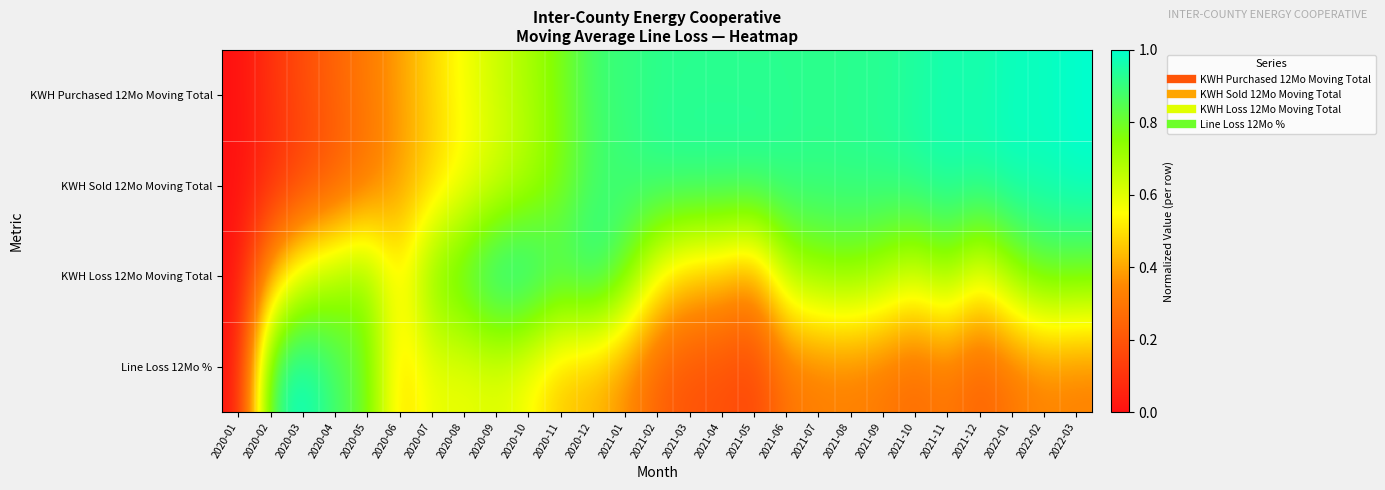

Between 2022-01 and 2021-01, which is larger?

2022-01